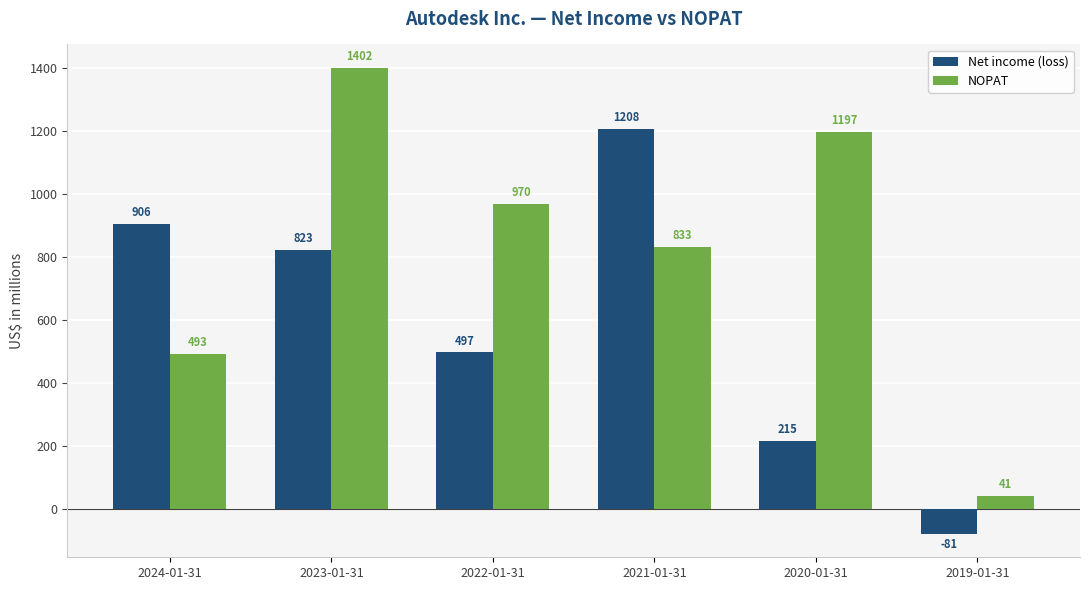

What is the difference between the maximum and minimum values in the Net income (loss) series?

1289